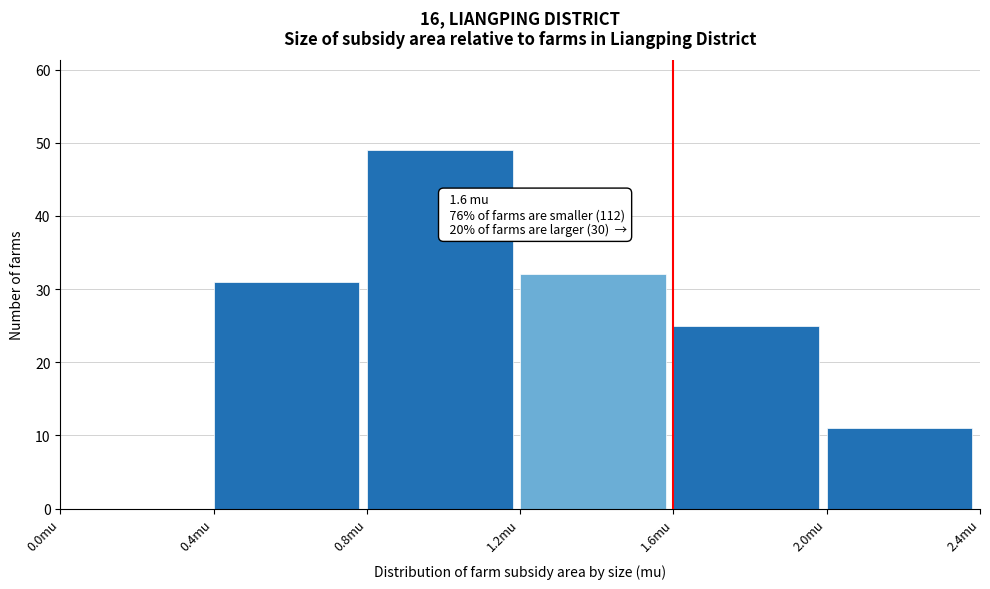

Over which range of the x-axis is the bar tallest?

0.8 to 1.2